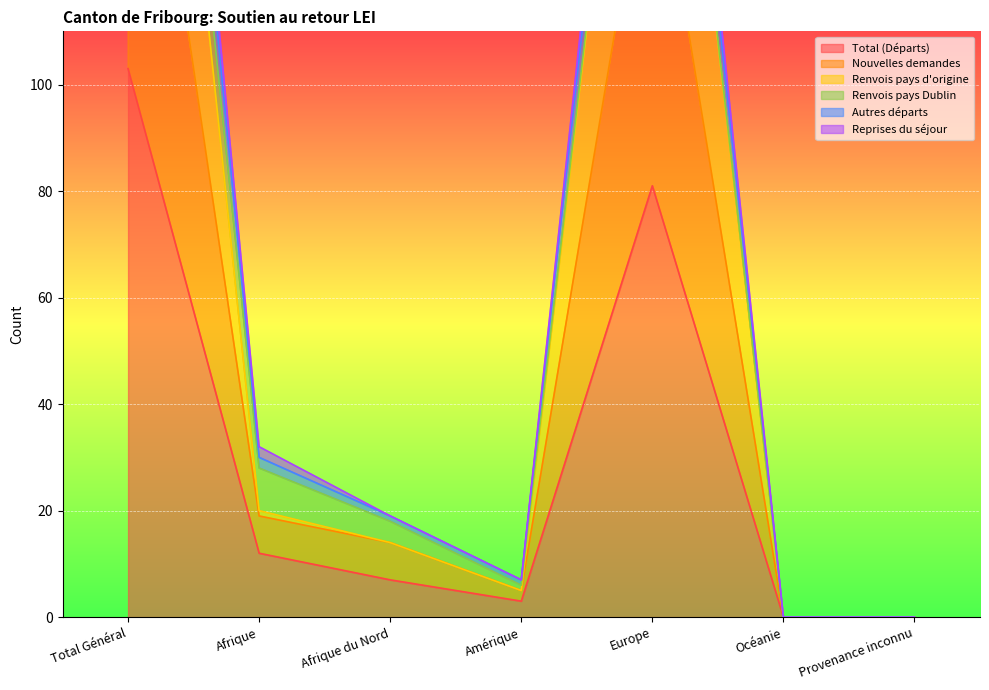

True or false: Total (Départs) and Nouvelles demandes intersect in this chart.

False